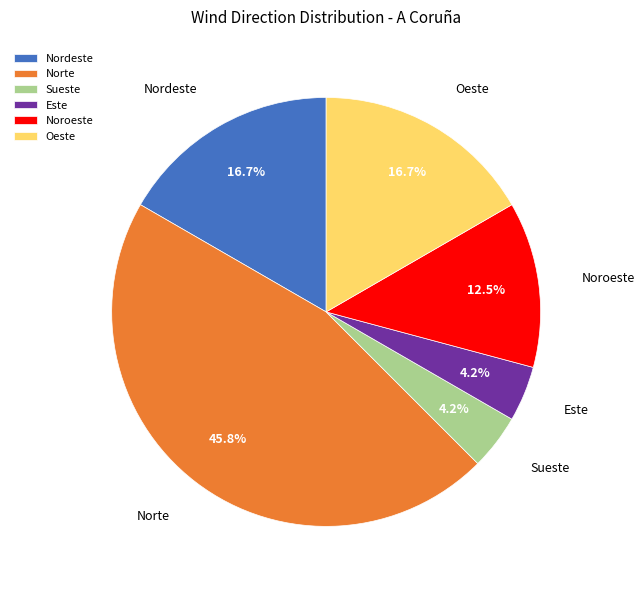

Is Norte the majority of the pie?

No